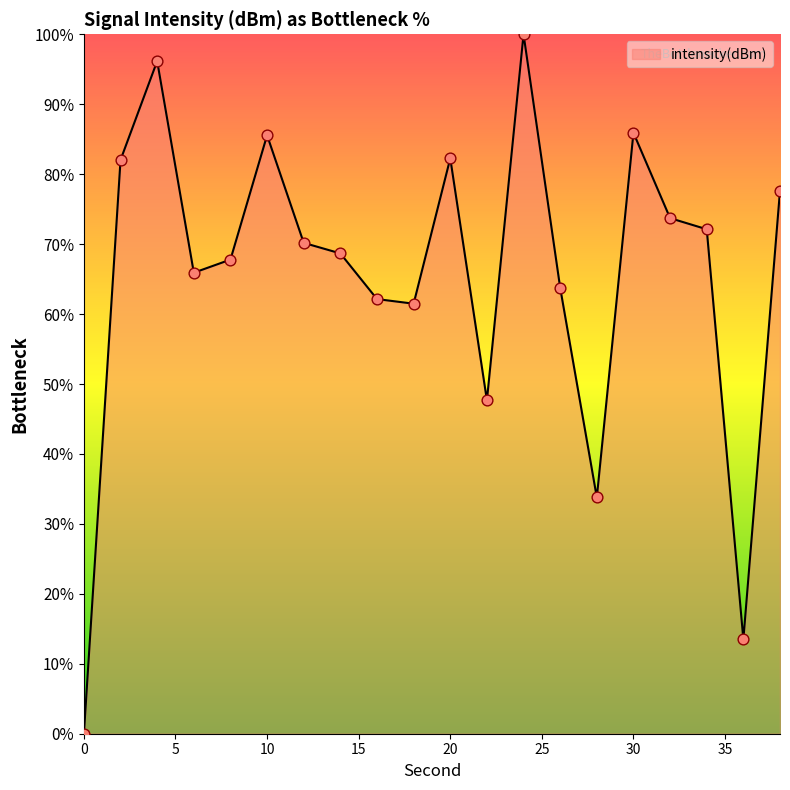

What is the difference between the maximum and minimum values?

100.0